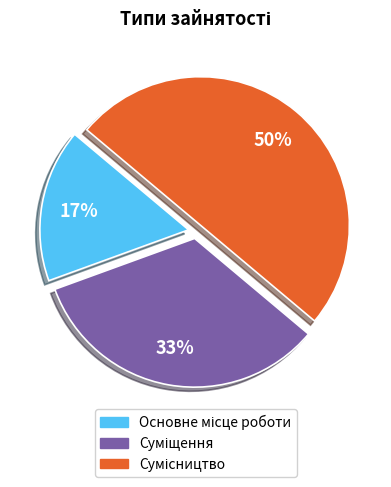

To the nearest percent, what is the difference between the largest and smallest slice percentages?

33%